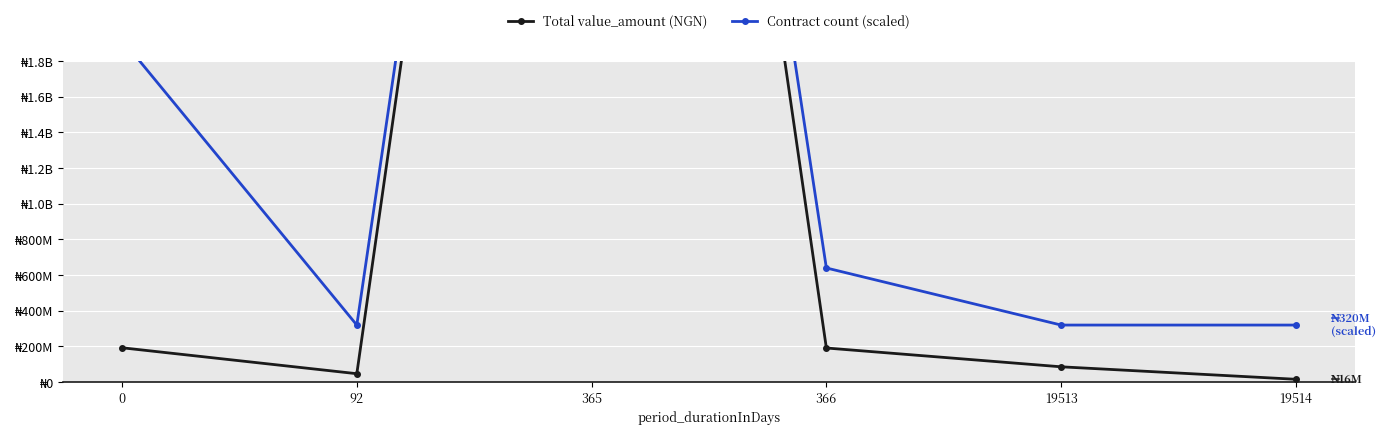

What are all the series names shown in the legend?

Total value_amount (NGN), Contract count (scaled)